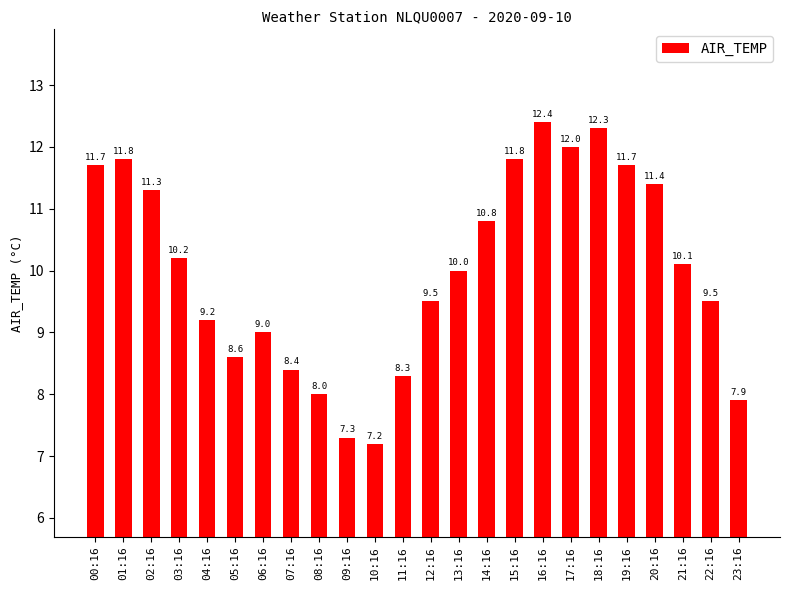

Reading right to left, extract all data points from this chart.

7.9	9.5	10.1	11.4	11.7	12.3	12.0	12.4	11.8	10.8	10.0	9.5	8.3	7.2	7.3	8.0	8.4	9.0	8.6	9.2	10.2	11.3	11.8	11.7